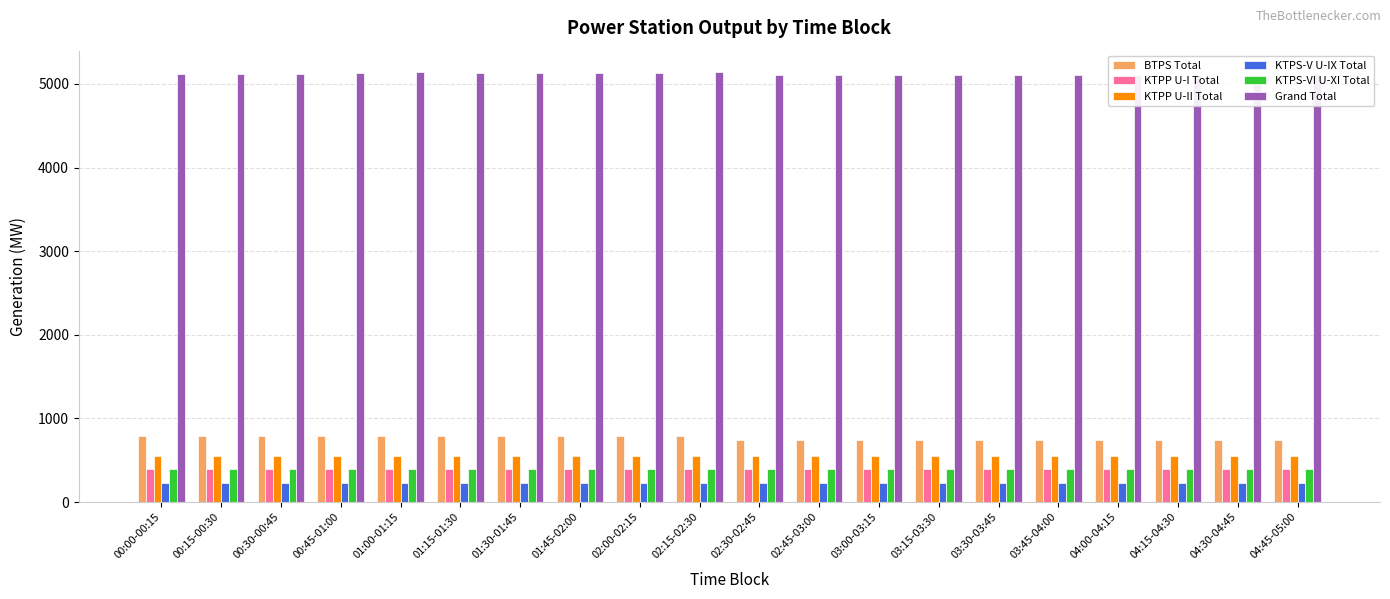

Which series has the largest total across all categories?

Grand Total